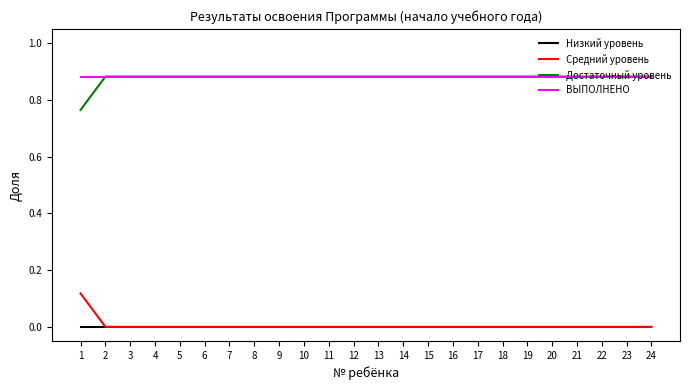

The value of ВЫПОЛНЕНО at 9 is 0.2. True or false?

False